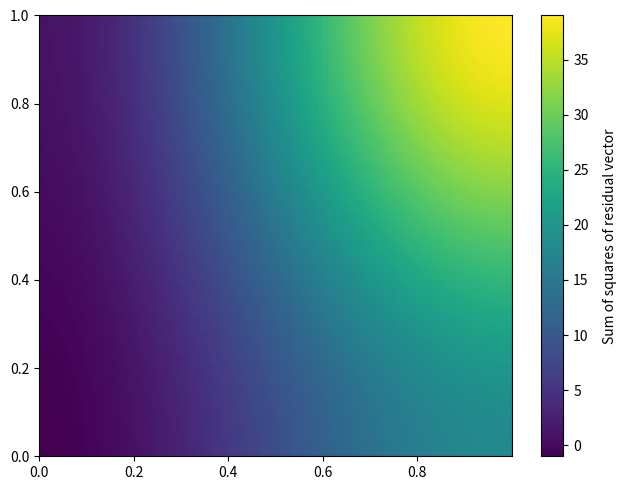

Reading left to right, list all the values displayed in this chart.

26d0c2cce5d6bc77cda1d8f8a8008eed4b896f8: -1	18
9b1617a4b18b1d86c54c7a49a527919be1e1449: 1	39